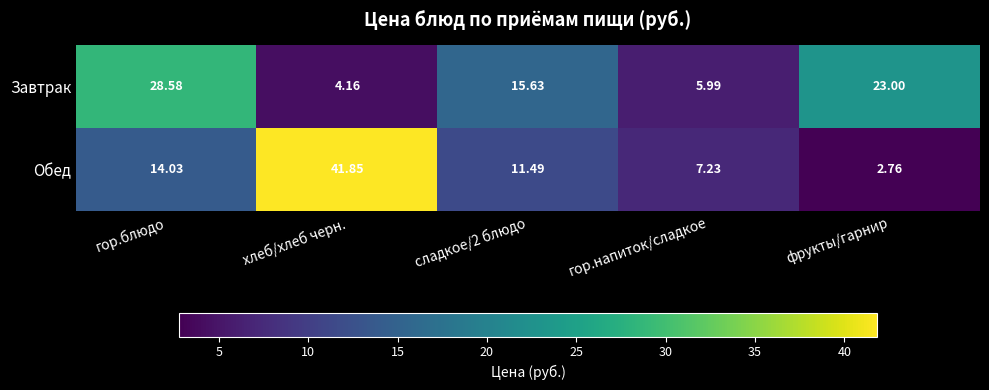

At which category is the sum across all series the highest?

хлеб/хлеб черн.